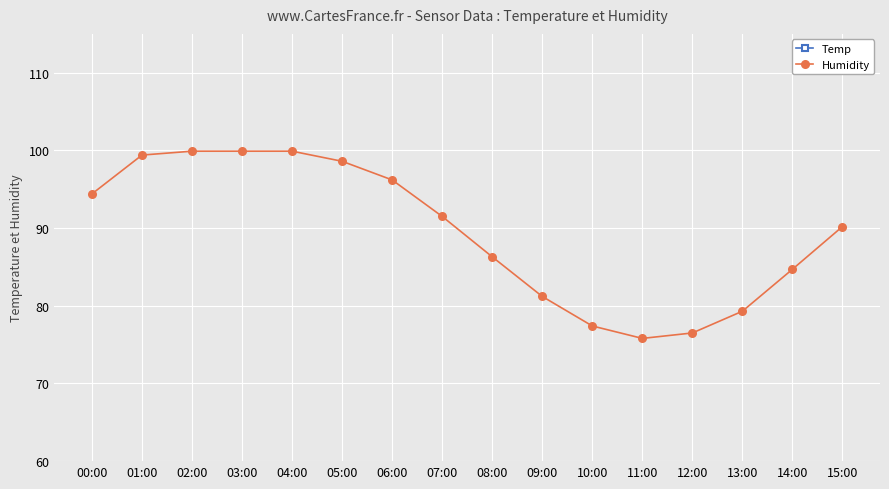

What is the total value across all series at 03:00?

115.1